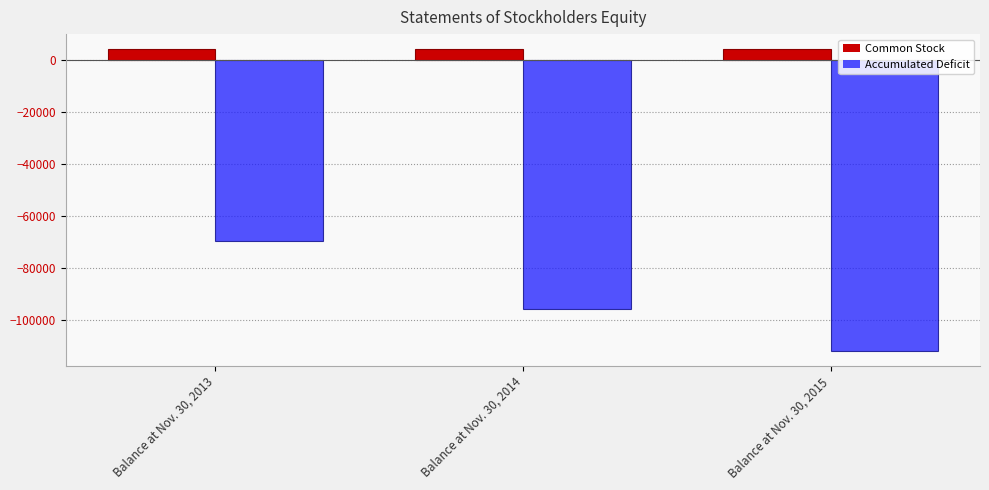

At which label does Accumulated Deficit reach its peak?

Balance at Nov. 30, 2013